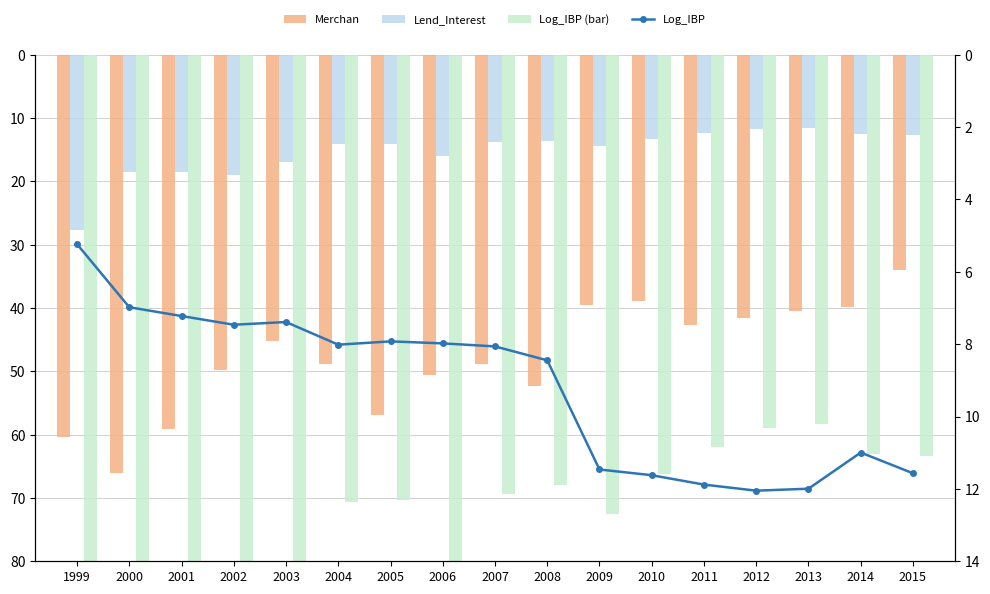

Which label corresponds to the largest value in the chart?

1999